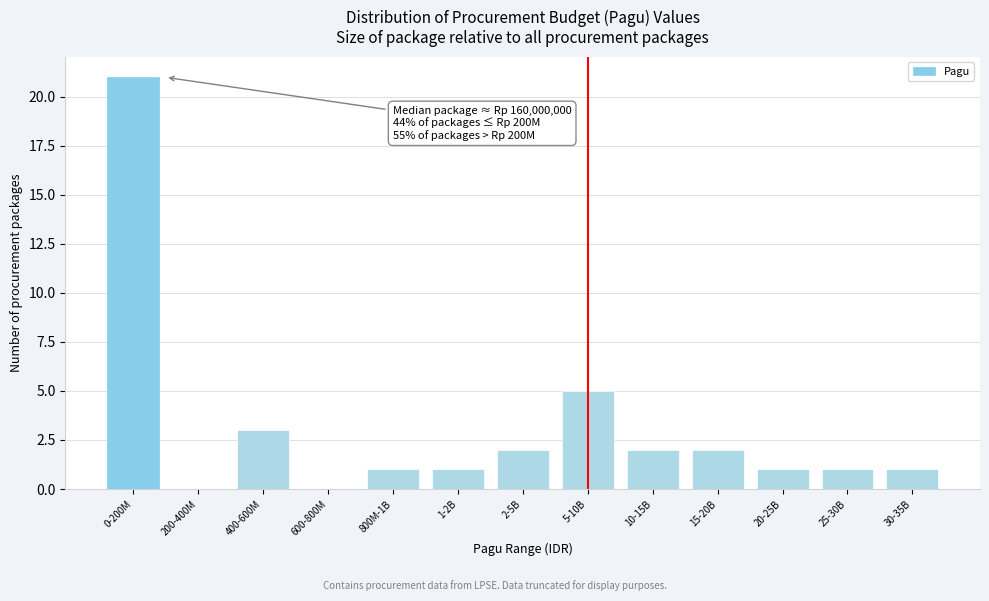

Reading left to right, list all the values displayed in this chart.

0-200M=21	200-400M=0	400-600M=3	600-800M=0	800M-1B=1	1-2B=1	2-5B=2	5-10B=5	10-15B=2	15-20B=2	20-25B=1	25-30B=1	30-35B=1